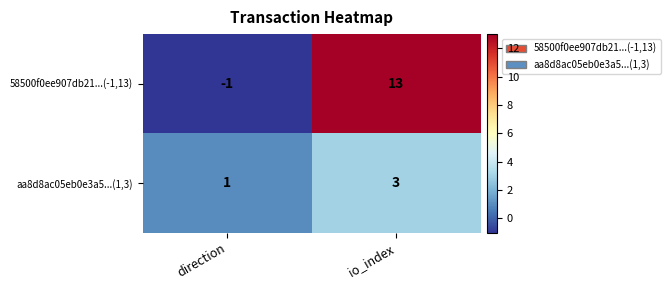

Reading left to right, what are all the values shown in this chart?

58500f0ee907db21...(-1,13): direction=-1	io_index=13
aa8d8ac05eb0e3a5...(1,3): direction=1	io_index=3